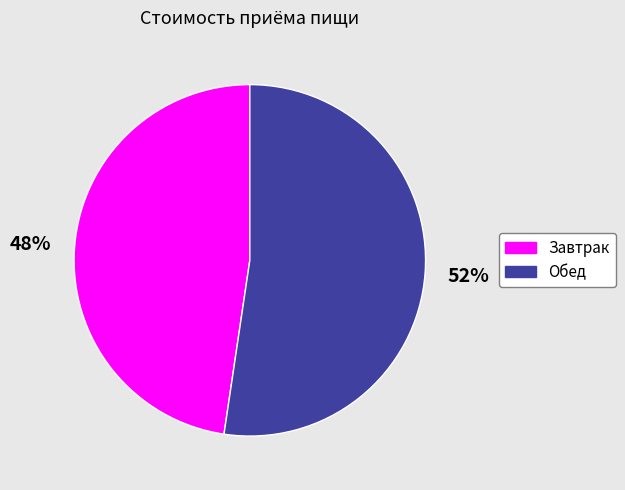

To the nearest percent, what percentage of the pie is Обед?

52%